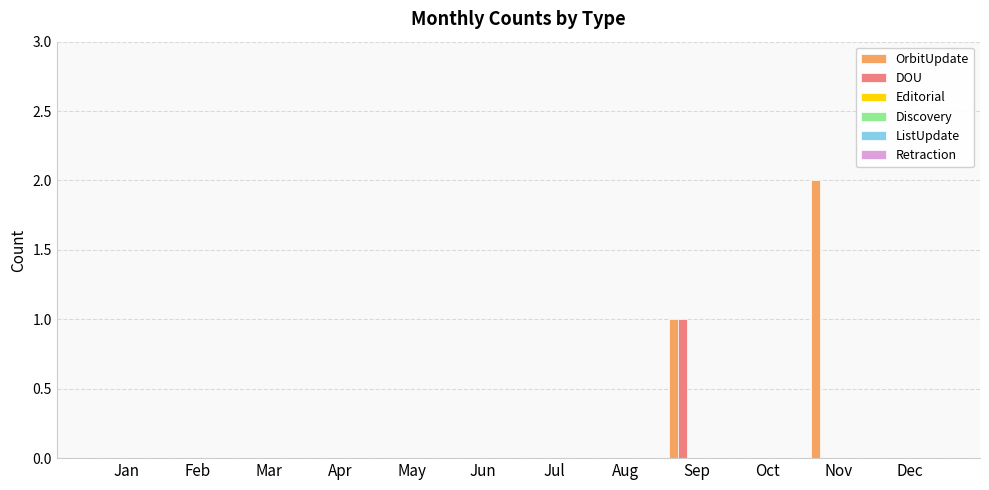

Which series has the largest total across all categories?

OrbitUpdate